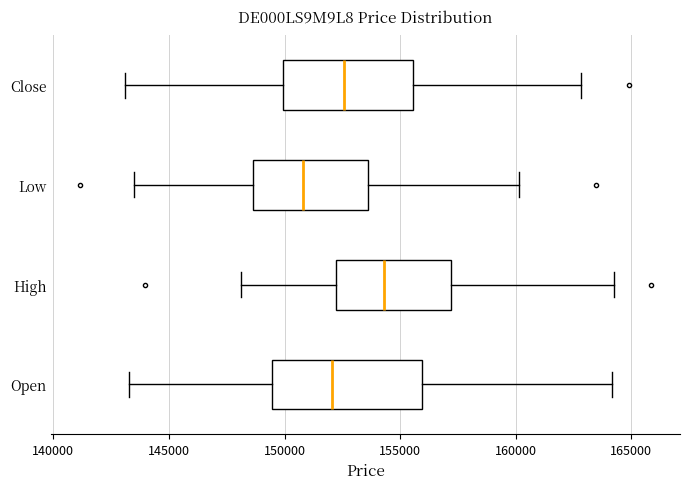

Which box's median line is the furthest to the right?

High